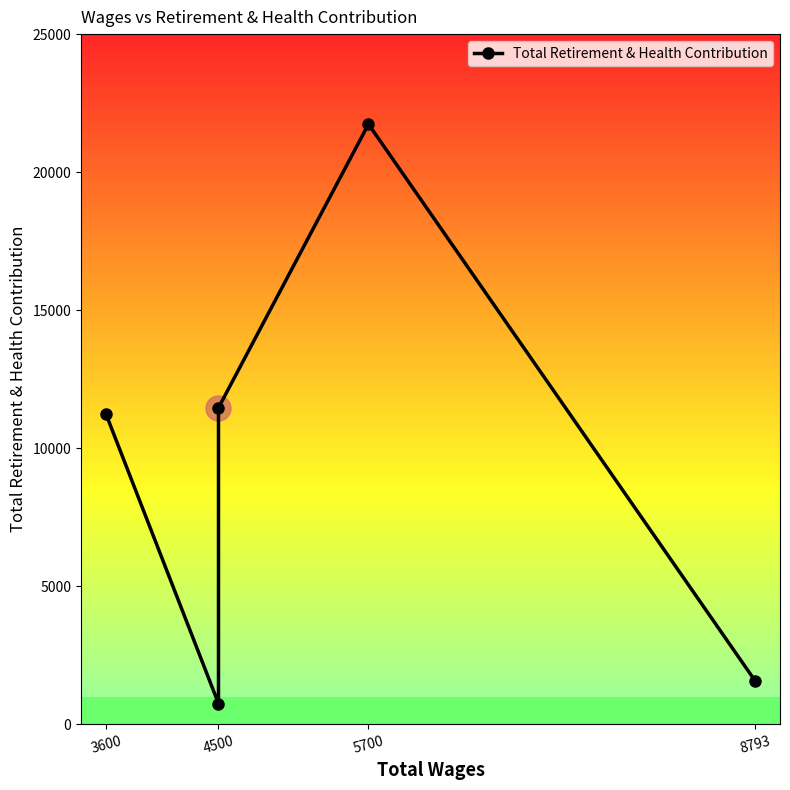

Does the chart have visible grid lines?

No